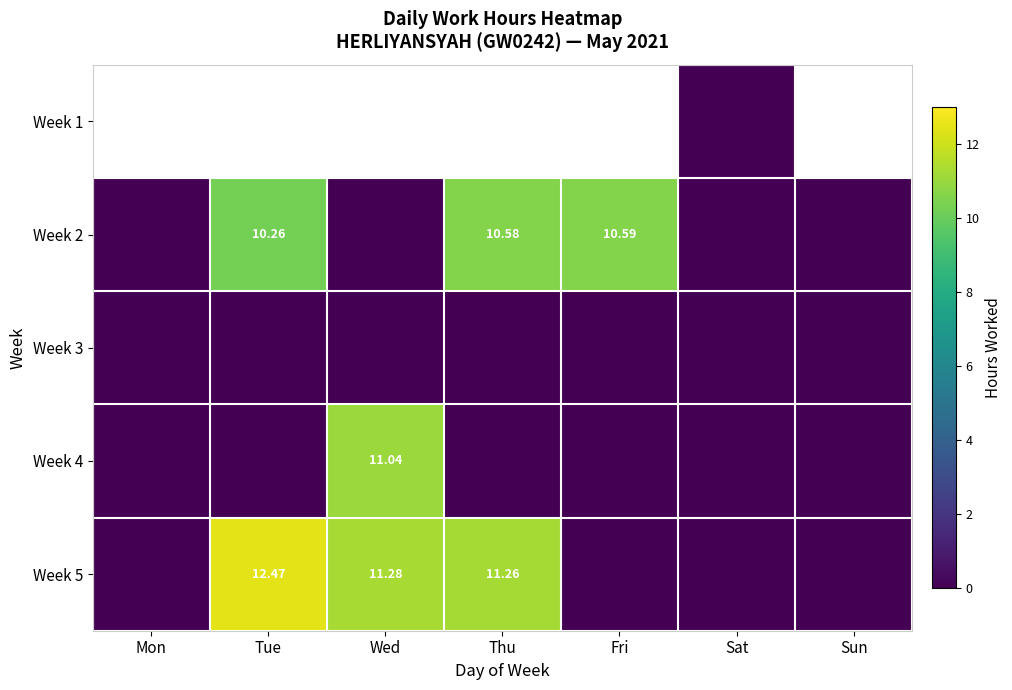

At which category is the sum across all series the highest?

Sat